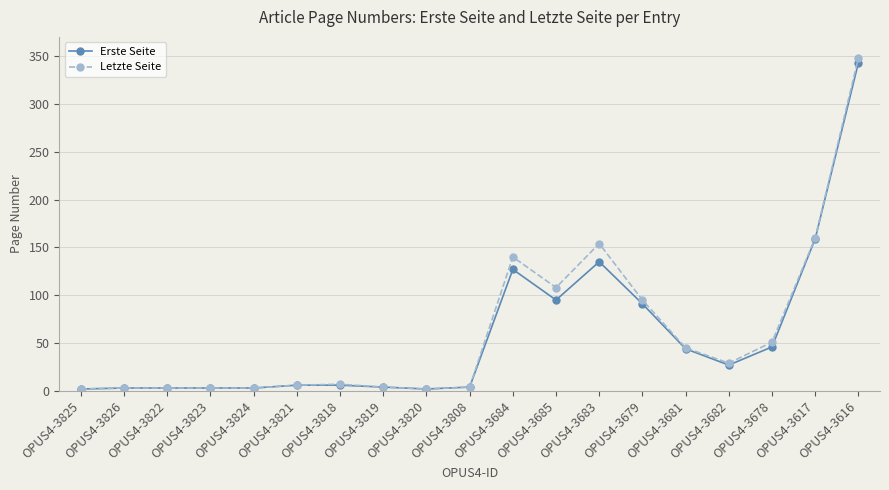

What is the greatest value displayed?

348